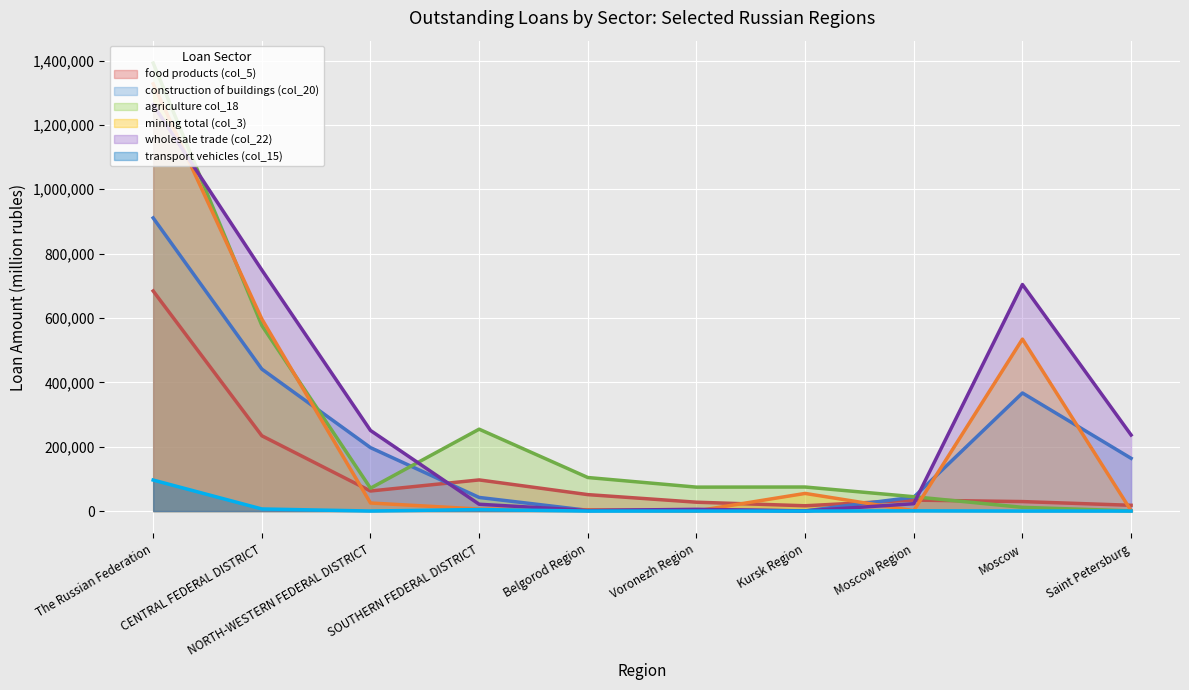

At which label does transport vehicles (col_15) reach its minimum?

Belgorod Region